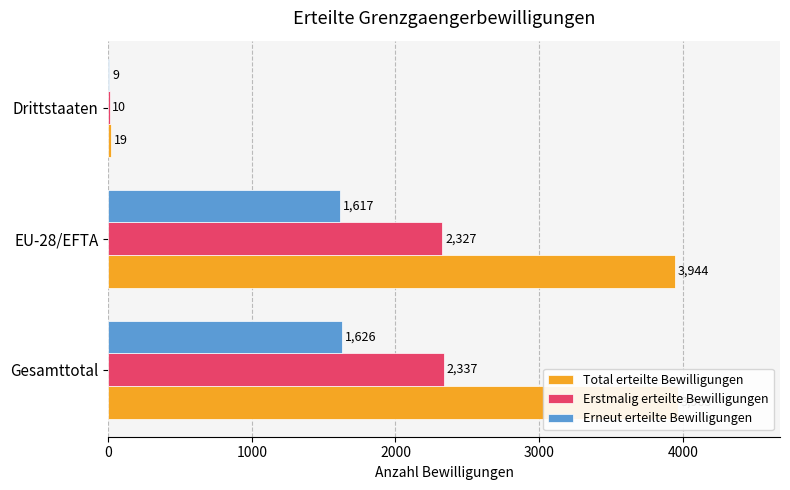

What is the value of the Erneut erteilte Bewilligungen bar at the 2nd from the left?

1617